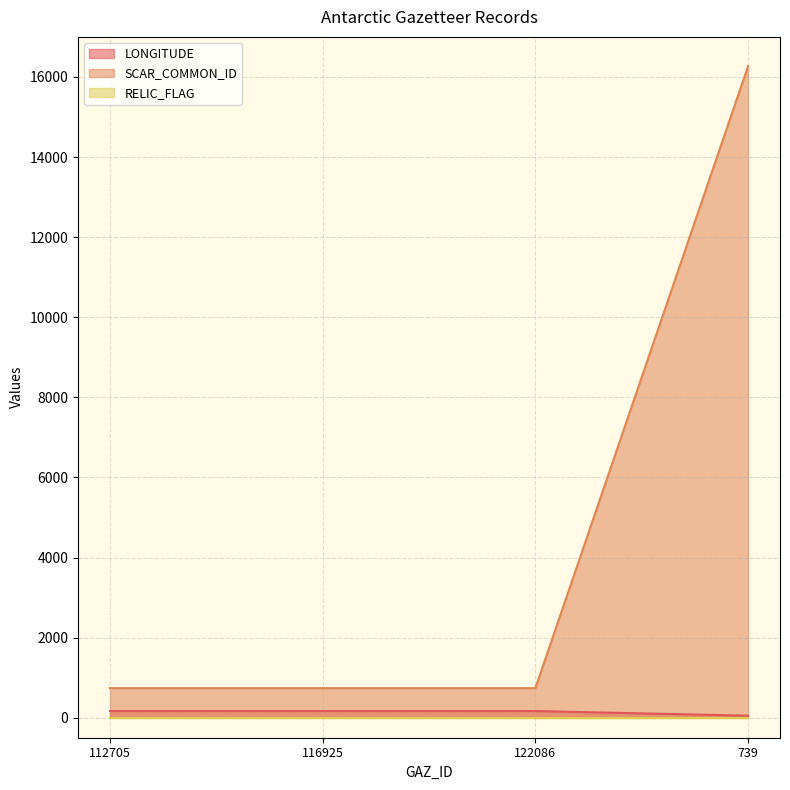

At which label does LONGITUDE reach its minimum?

739